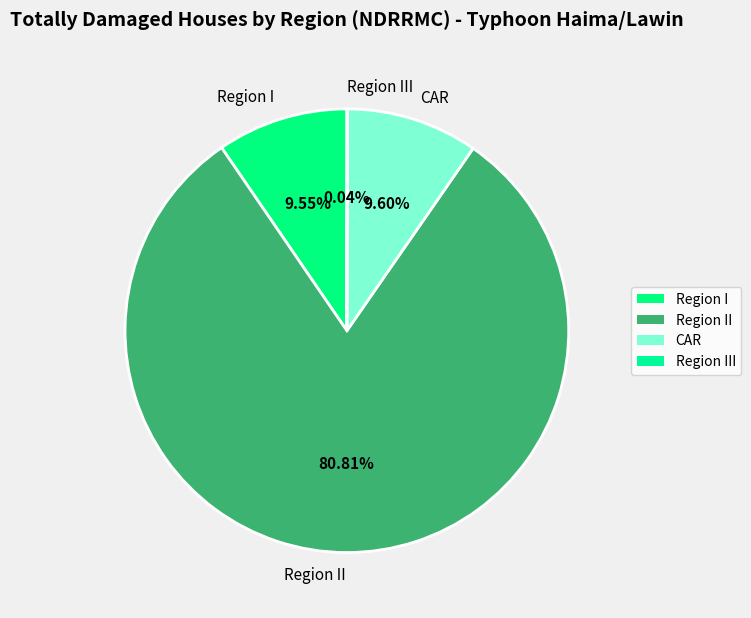

What is the largest slice in the pie chart?

Region II